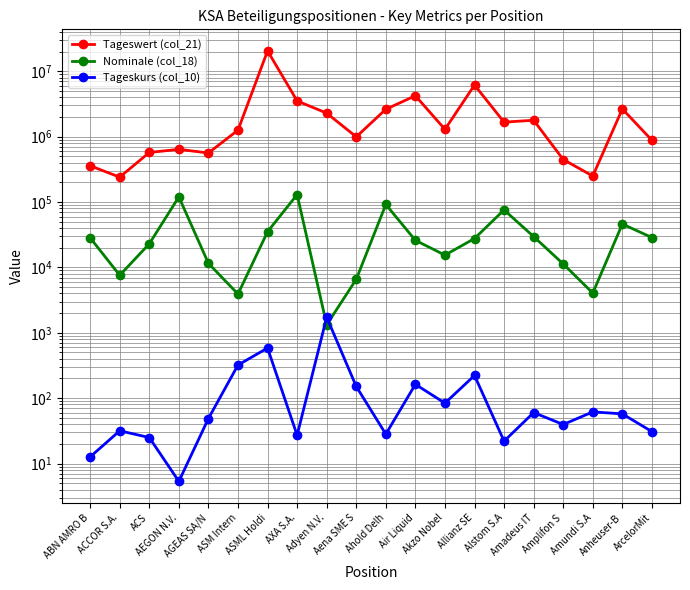

Is the value of Tageswert (col_21) at Ahold Delh greater than the value of Nominale (col_18) at Ahold Delh?

Yes